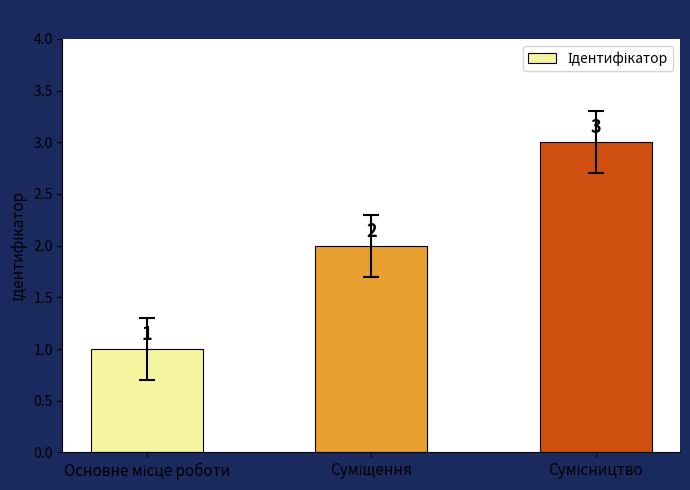

What is the greatest value displayed?

3